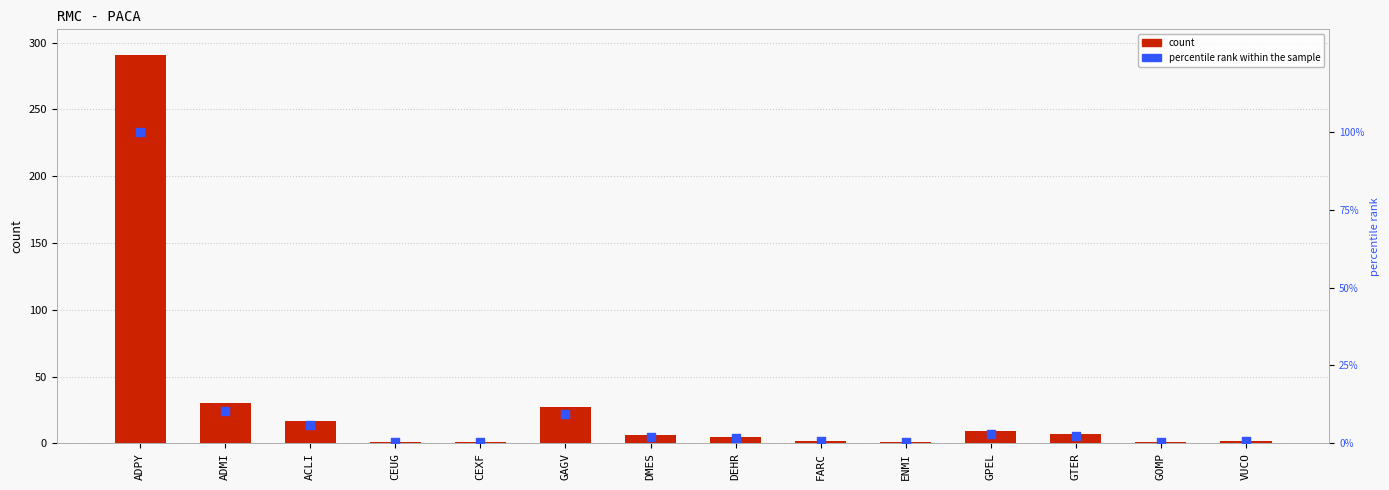

At how many categories does at least one series exceed 277?

1